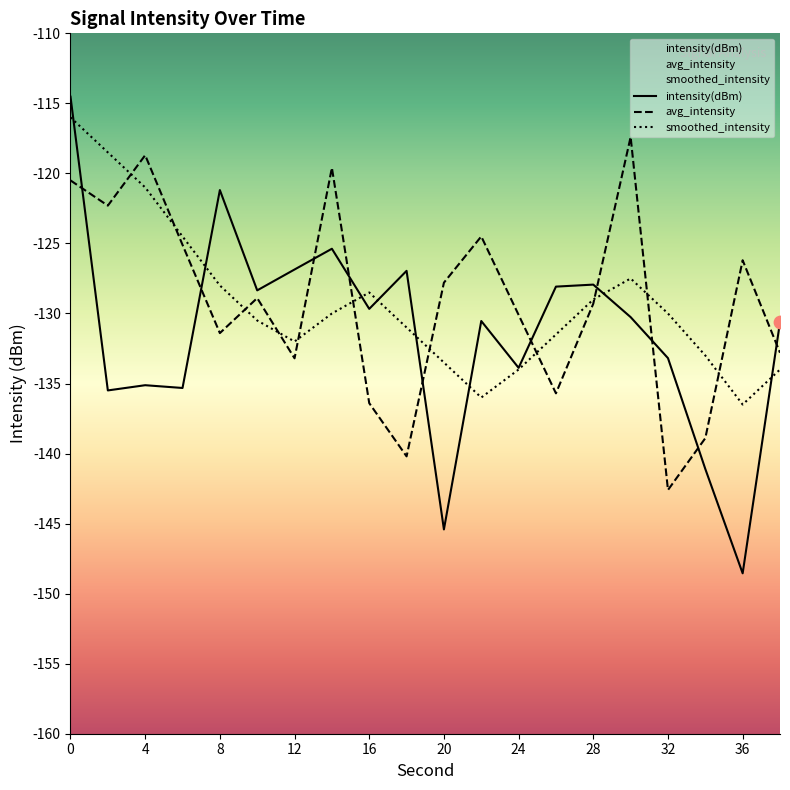

At how many categories does at least one series exceed -134?

20